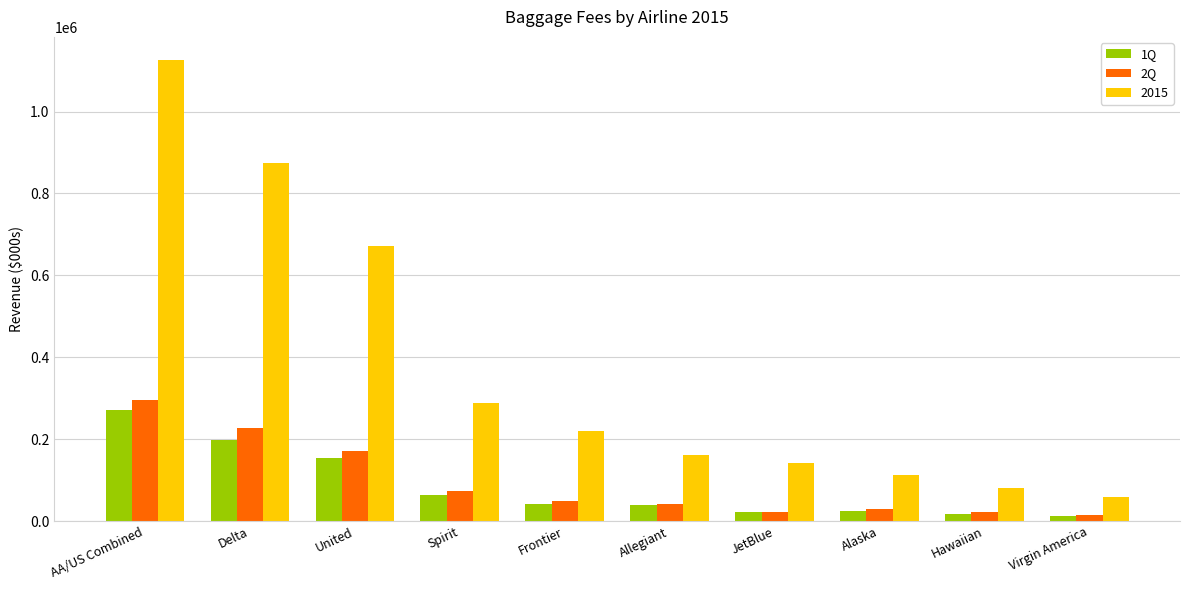

How many bars are there in each group?

3